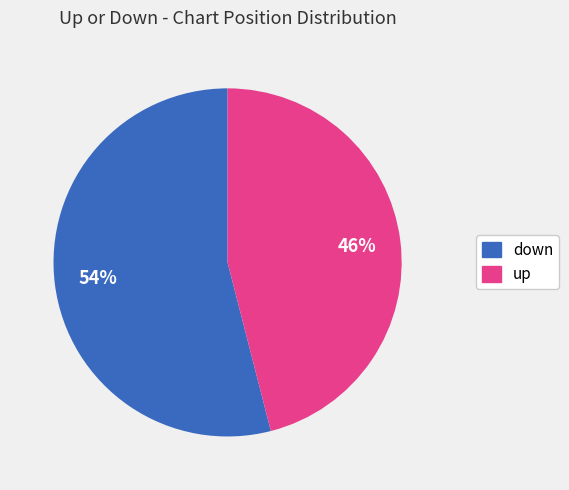

To the nearest percent, what portion does down represent?

54%